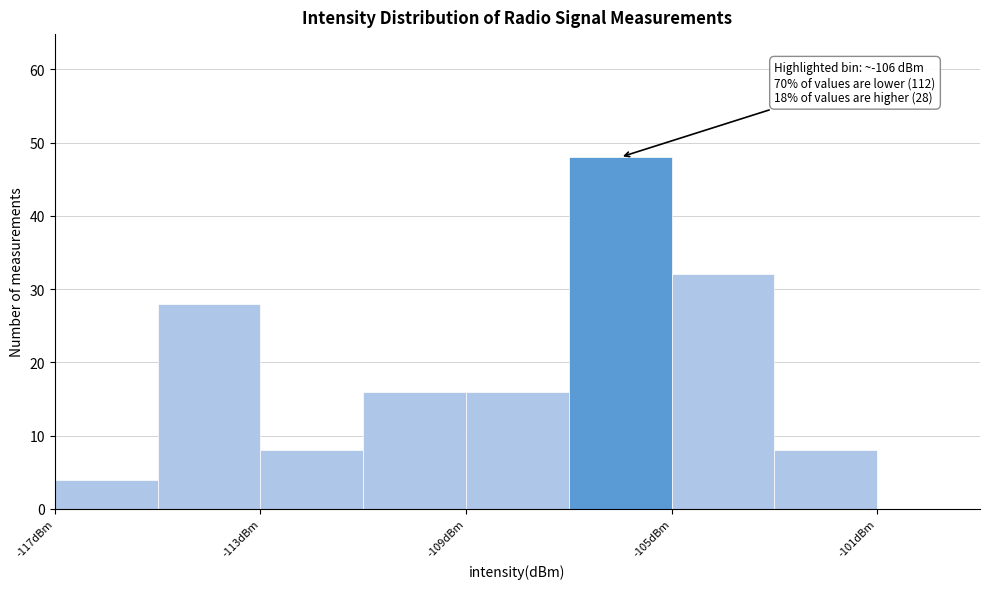

Over which range of the x-axis is the bar tallest?

-107 to -105